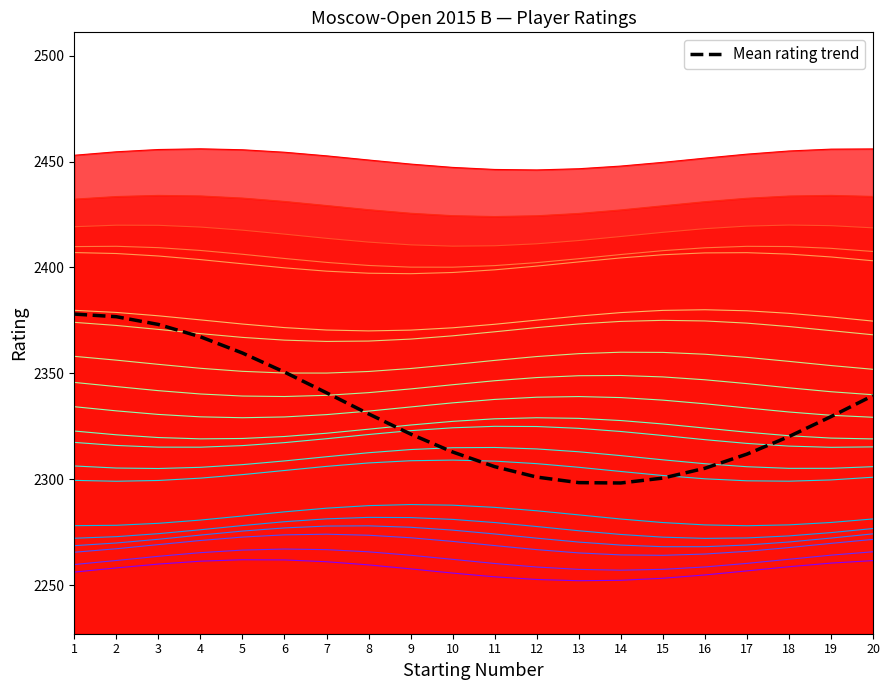

What is the change in value from 9 to 15?

-20.8